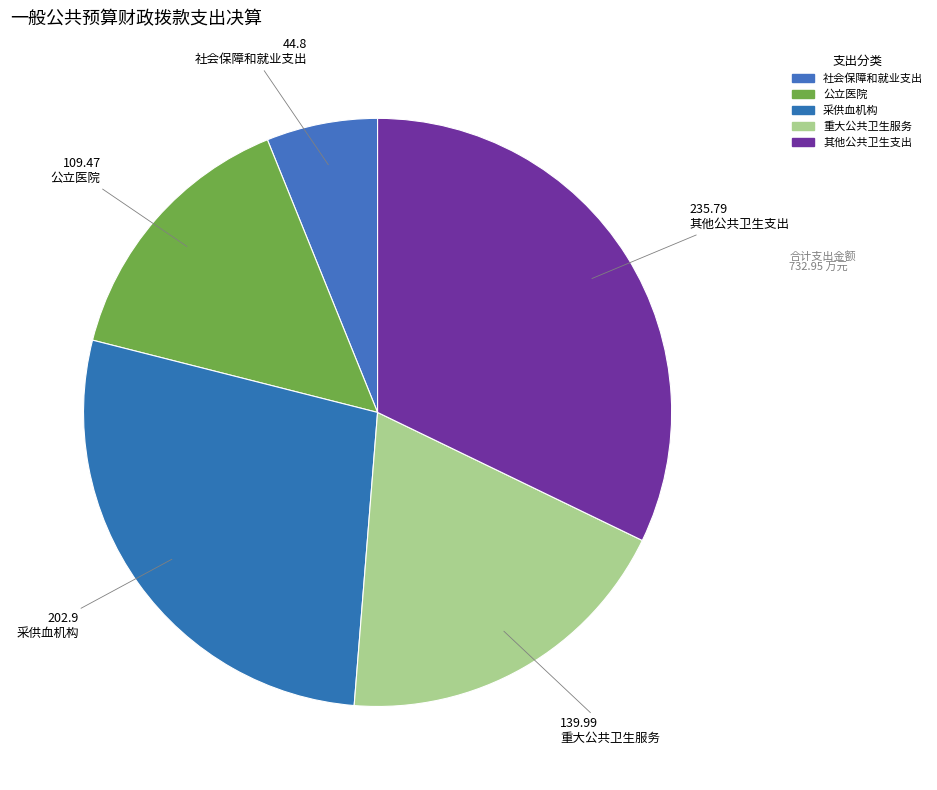

How many segments does this pie chart have?

5